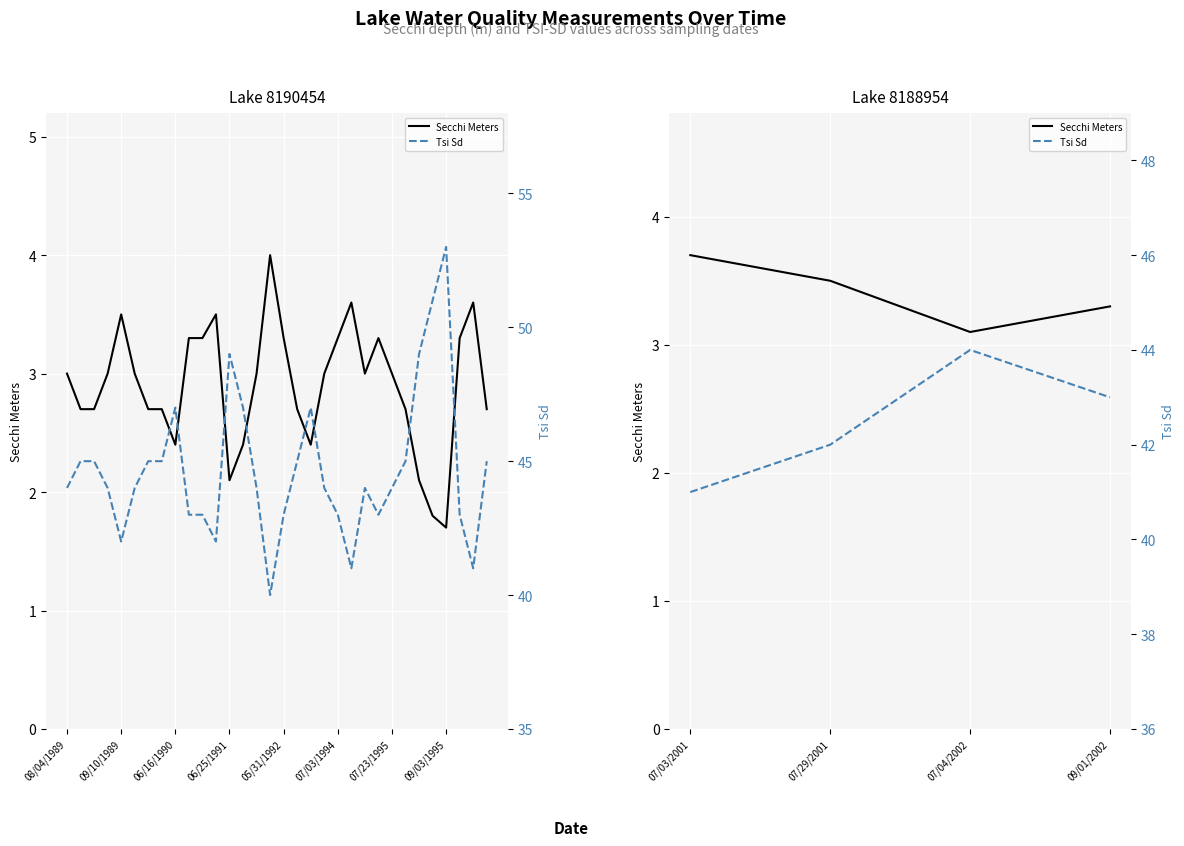

What position from the left is 07/29/2001?

2